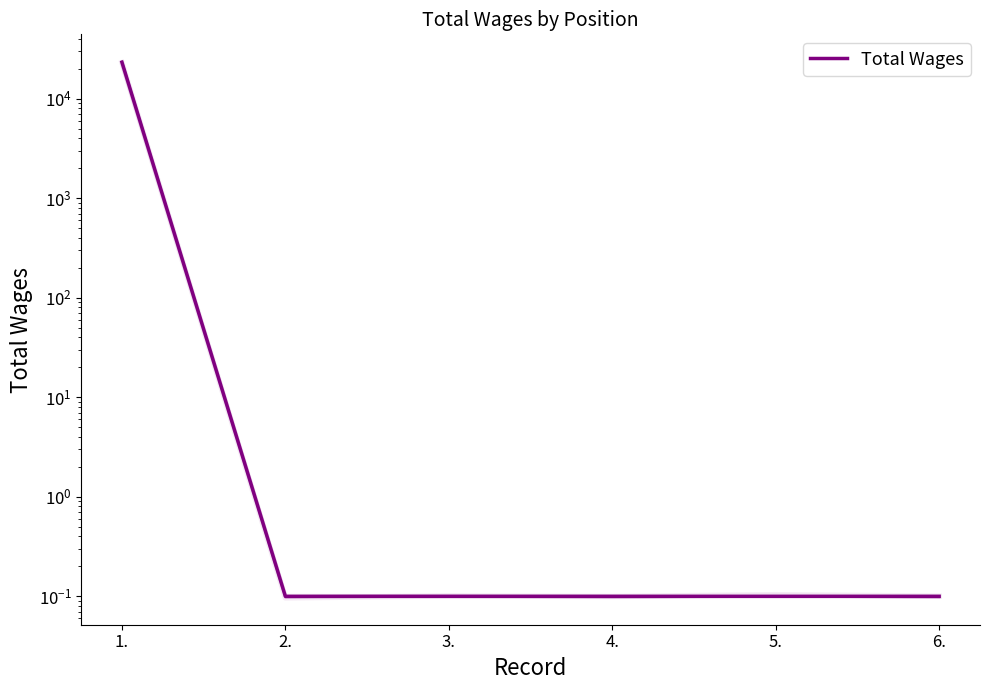

Reading left to right, list all the values displayed in this chart.

23287.0	0.1	0.1	0.1	0.1	0.1